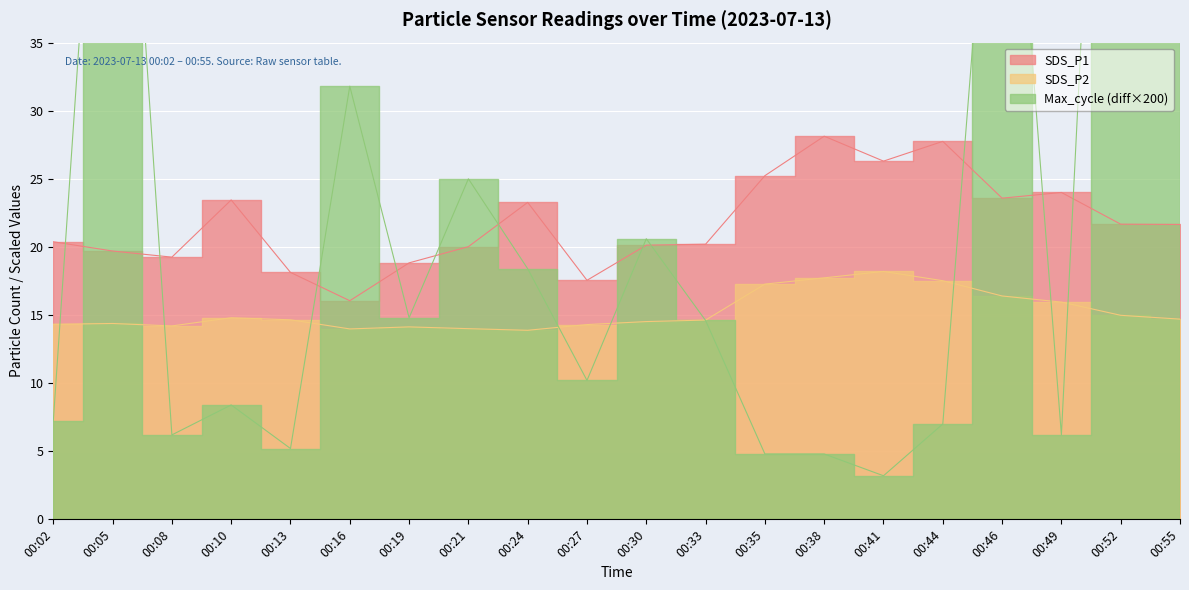

What is the average value of the SDS_P2 series?

15.2